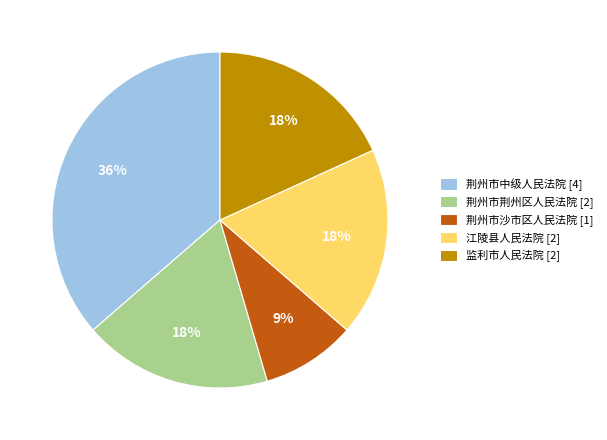

The 监利市人民法院 [2] slice represents 18% of the pie. True or false?

True